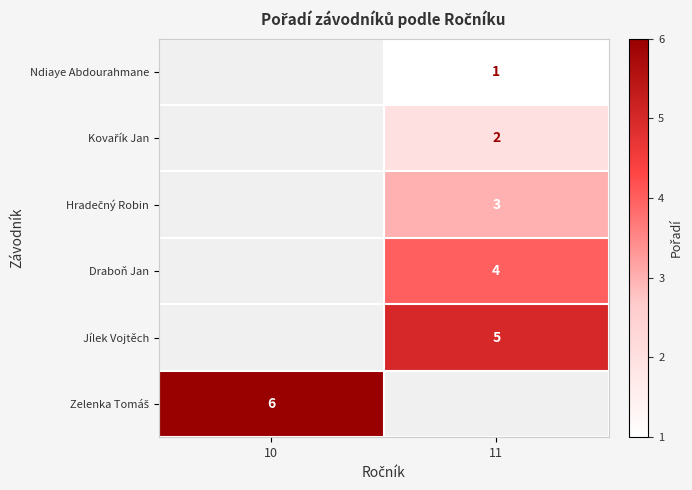

What is the minimum value shown in the chart?

1.0